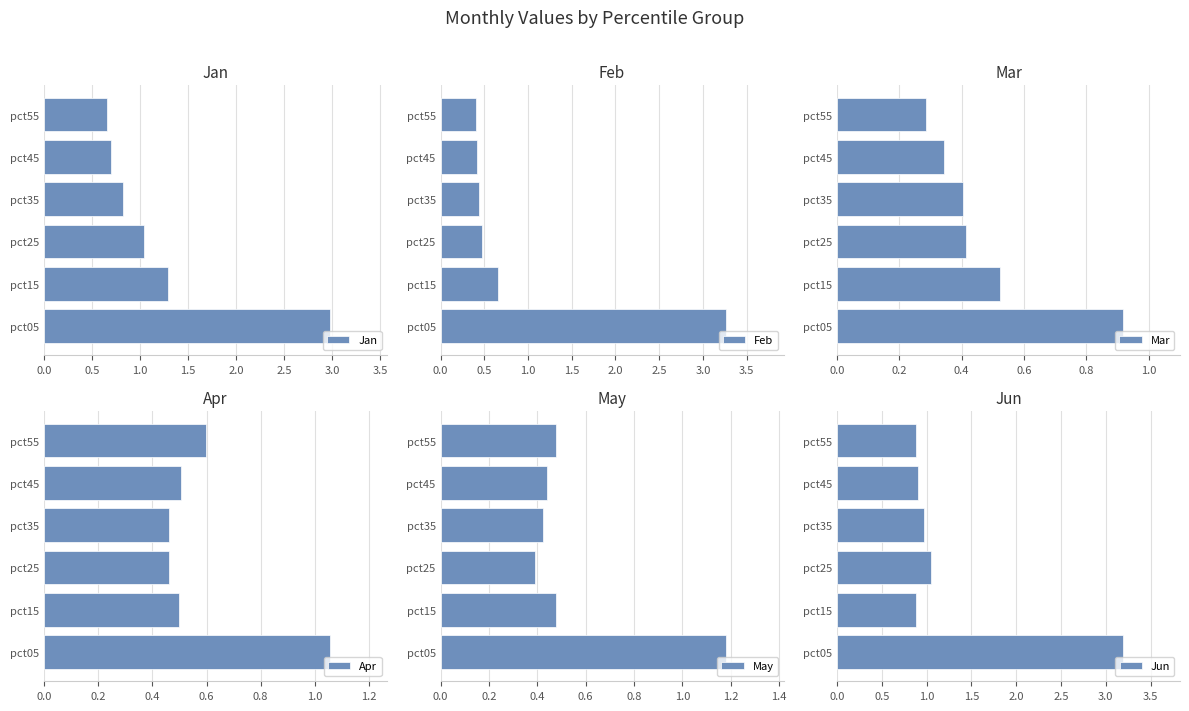

What is the highest value of the Jan series?

3.0